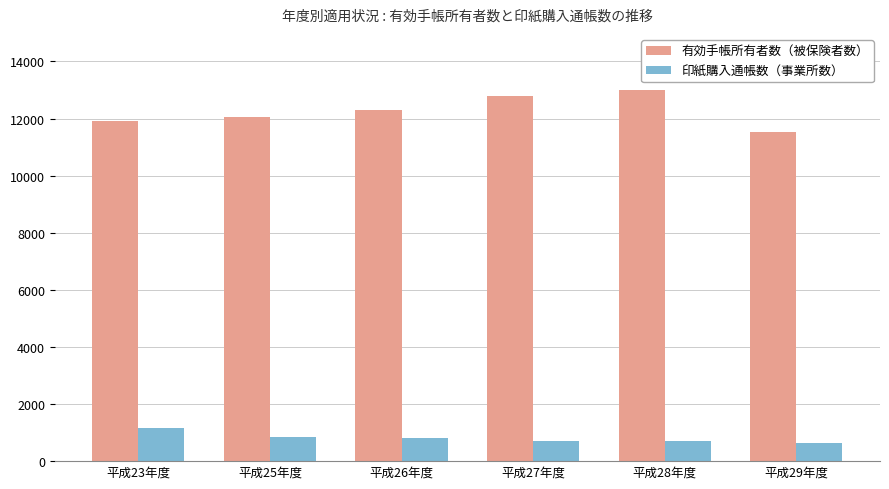

What is the average value of the 有効手帳所有者数（被保険者数） series?

12267